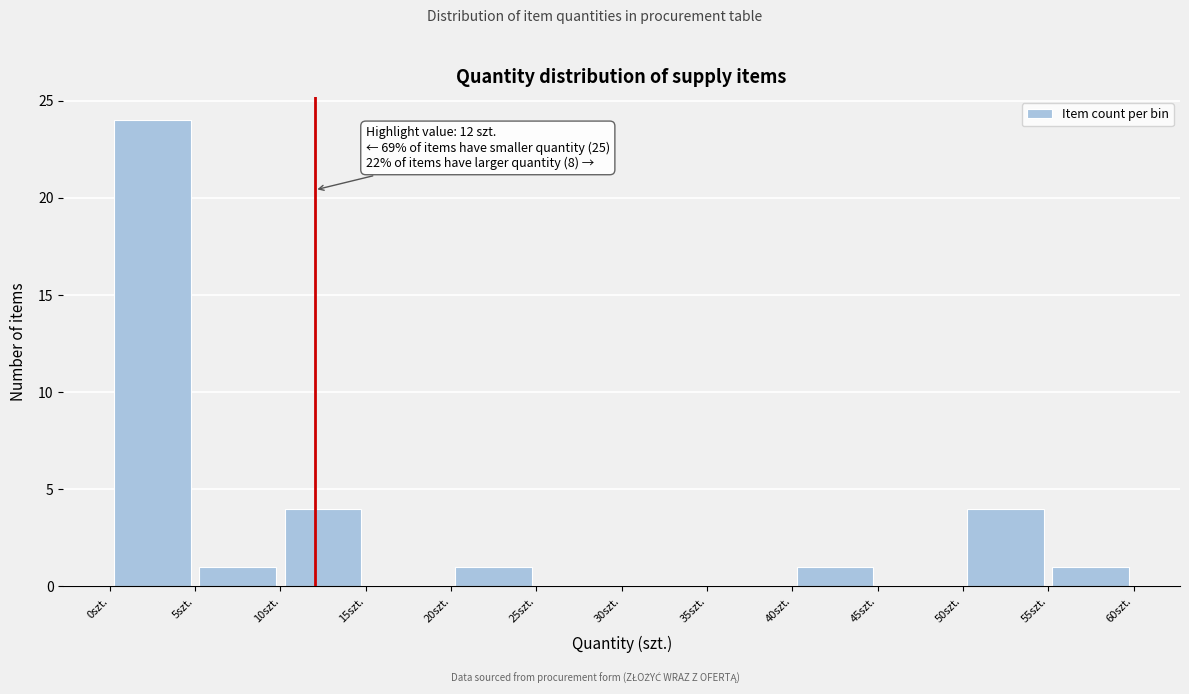

Which range on the x-axis has the tallest bar?

0 to 5